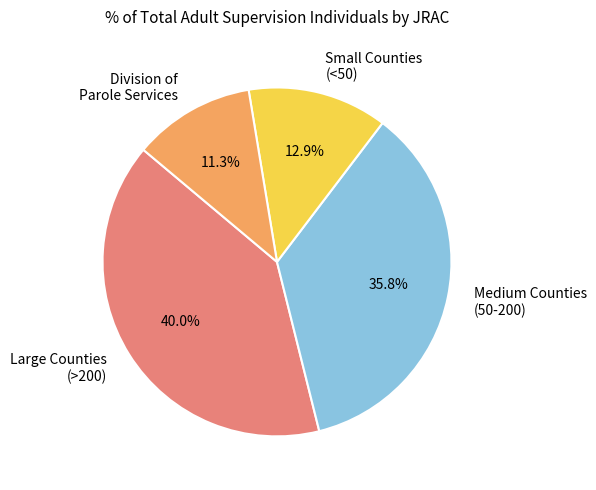

How many slices are in this pie chart?

4